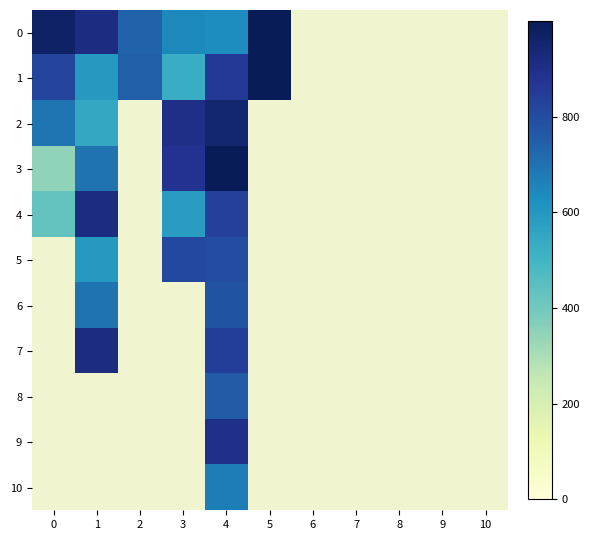

Count the number of categories in the chart.

11